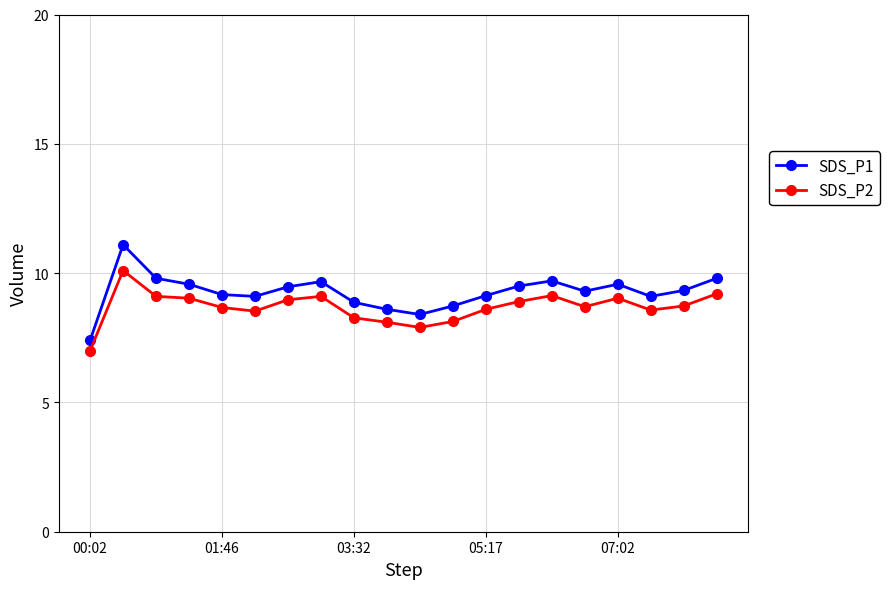

True or false: SDS_P2 has more than 1 points higher than both neighbors.

True